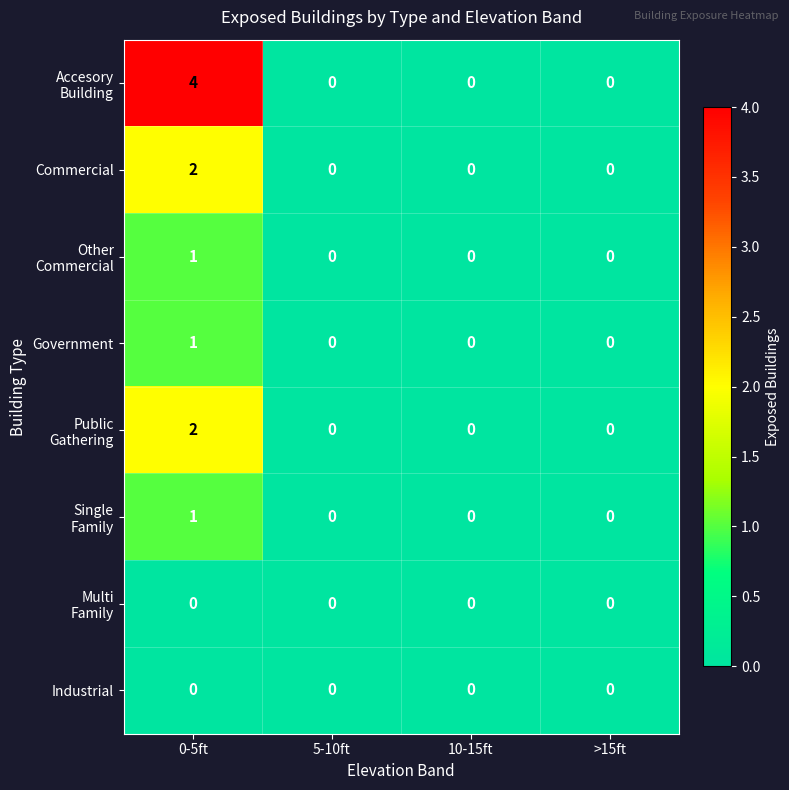

What is the total value across all series at 0-5ft?

11